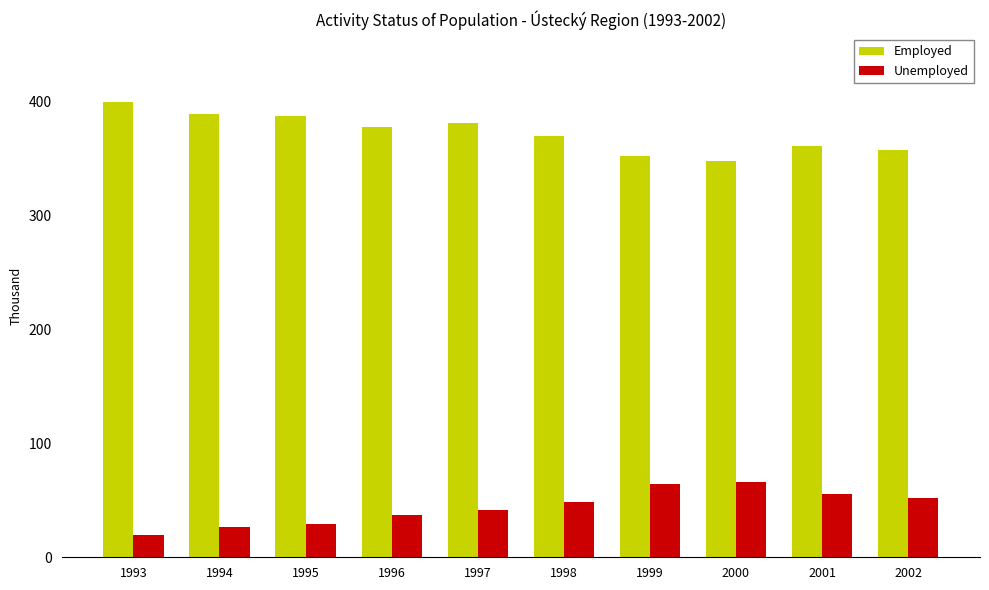

Which category has the lowest value in the Unemployed series?

1993